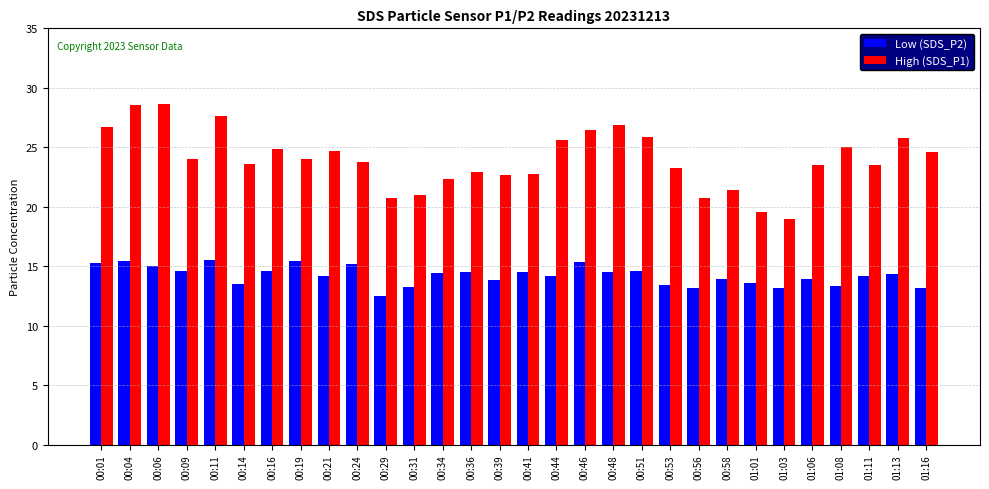

What is the value of the Low (SDS_P2) bar at the 8th from the left?

15.4